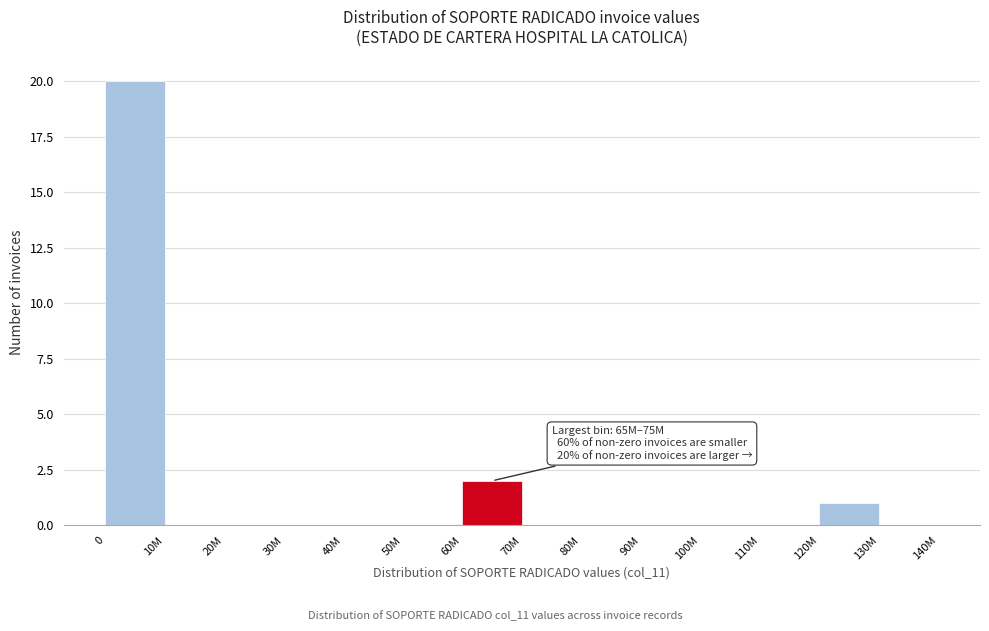

Reading right to left, transcribe all the data shown in this chart.

130M=0	120M=1	110M=0	100M=0	90M=0	80M=0	70M=0	60M=2	50M=0	40M=0	30M=0	20M=0	10M=0	0=20